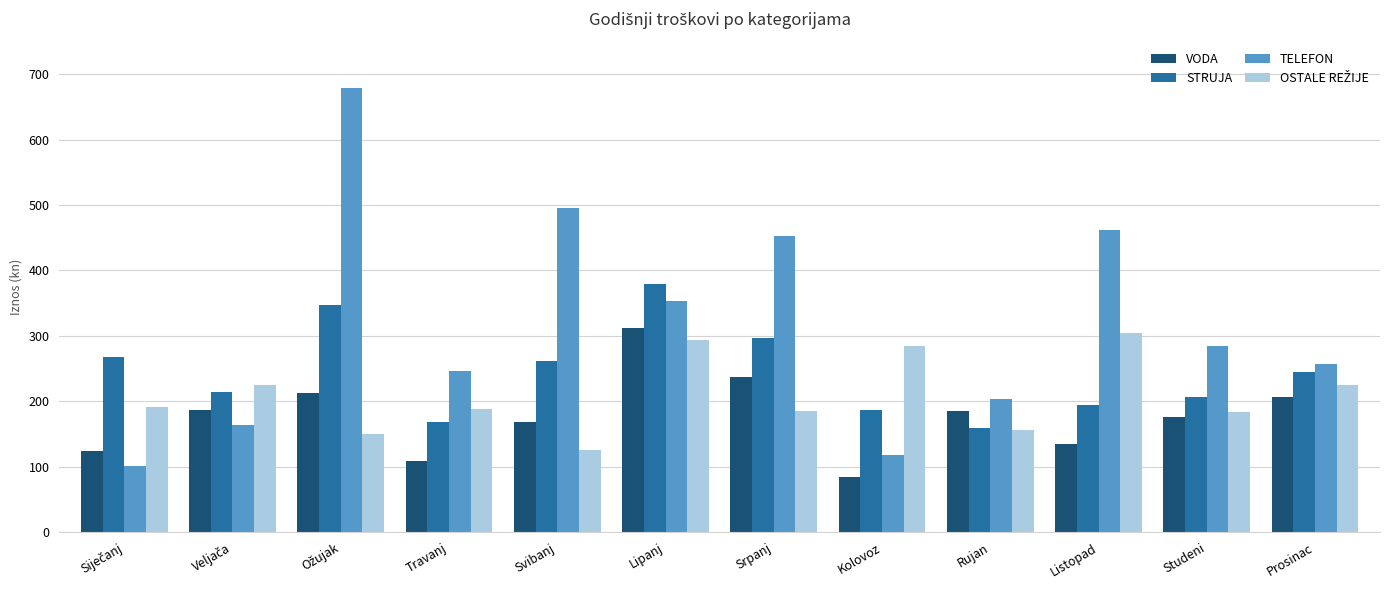

True or false: TELEFON has a value of 670.0 at Svibanj.

False